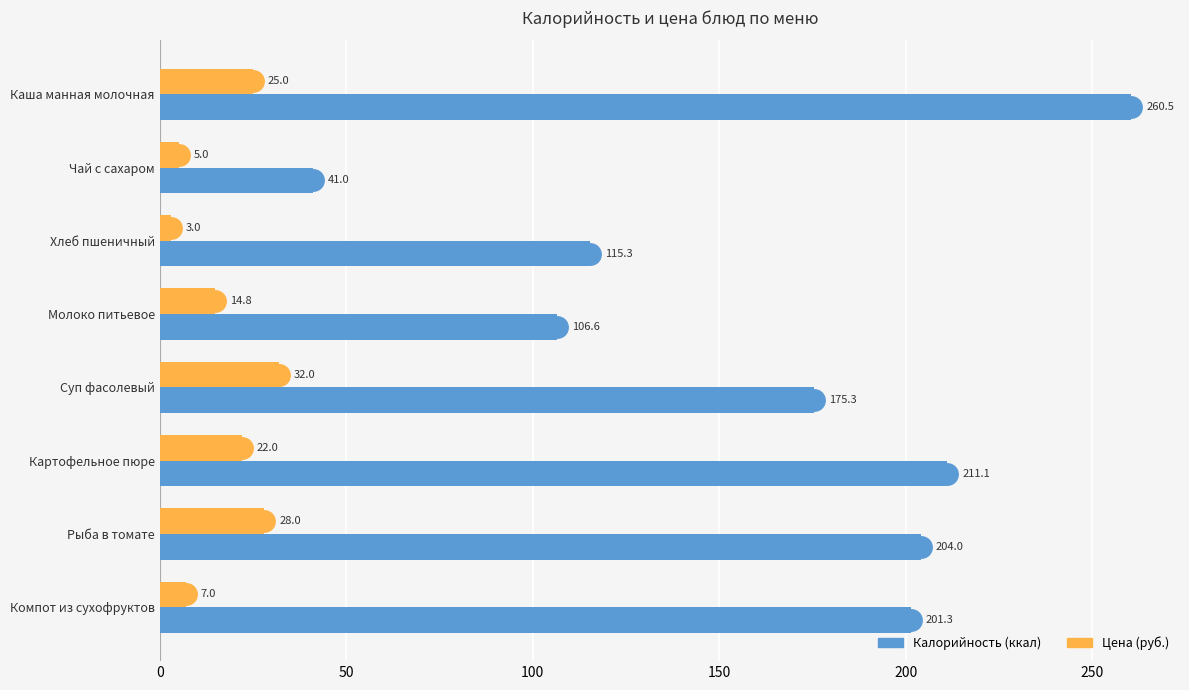

At which category is the sum across all series the highest?

Каша манная молочная